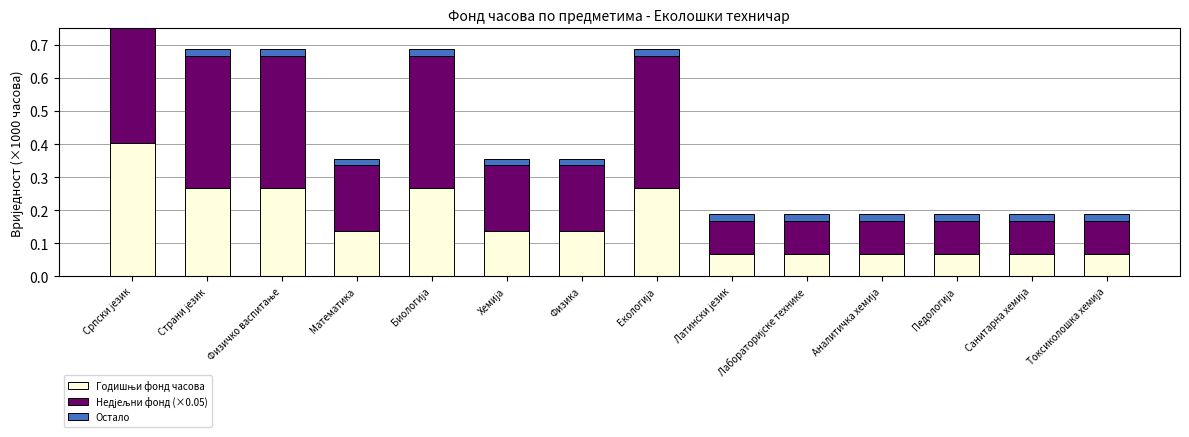

Reading left to right, transcribe all the data shown in this chart.

Годишњи фонд часова: Српски језик=0.4	Страни језик=0.3	Физичко васпитање=0.3	Математика=0.1	Биологија=0.3	Хемија=0.1	Физика=0.1	Екологија=0.3	Латински језик=0.1	Лабораторијске технике=0.1	Аналитичка хемија=0.1	Педологија=0.1	Санитарна хемија=0.1	Токсиколошка хемија=0.1
Недјељни фонд (×0.05): Српски језик=0.6	Страни језик=0.4	Физичко васпитање=0.4	Математика=0.2	Биологија=0.4	Хемија=0.2	Физика=0.2	Екологија=0.4	Латински језик=0.1	Лабораторијске технике=0.1	Аналитичка хемија=0.1	Педологија=0.1	Санитарна хемија=0.1	Токсиколошка хемија=0.1
Остало: Српски језик=0.0	Страни језик=0.0	Физичко васпитање=0.0	Математика=0.0	Биологија=0.0	Хемија=0.0	Физика=0.0	Екологија=0.0	Латински језик=0.0	Лабораторијске технике=0.0	Аналитичка хемија=0.0	Педологија=0.0	Санитарна хемија=0.0	Токсиколошка хемија=0.0